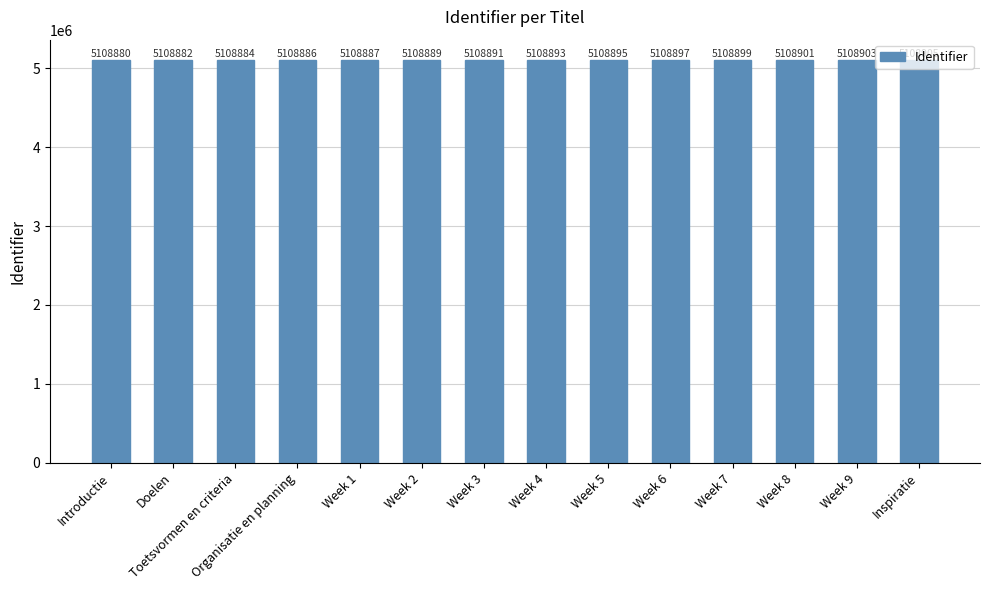

Does the chart contain stacked bars?

No